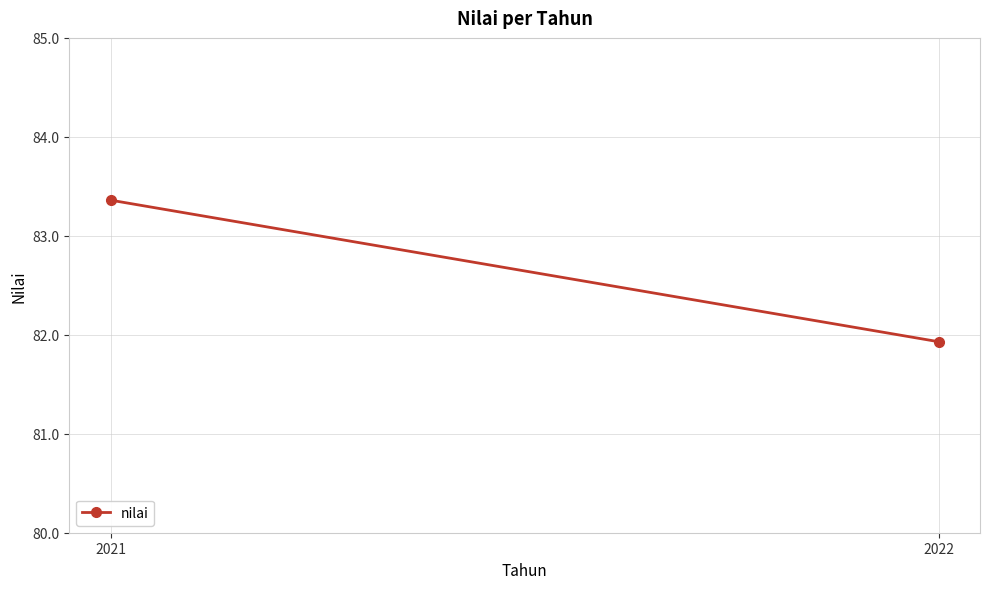

How many values are below 83?

1